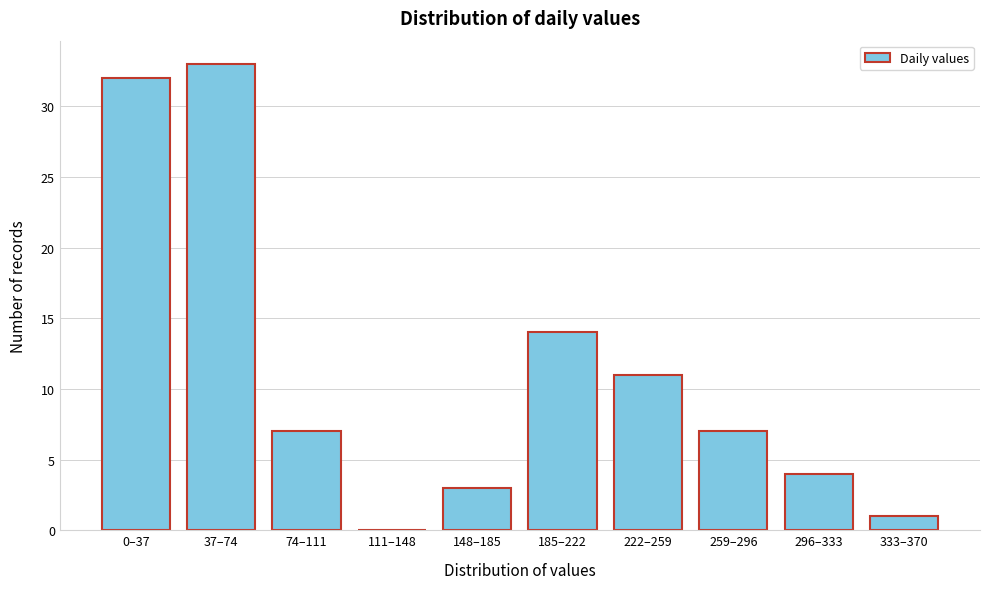

Reading left to right, extract all data points from this chart.

0–37=32	37–74=33	74–111=7	111–148=0	148–185=3	185–222=14	222–259=11	259–296=7	296–333=4	333–370=1